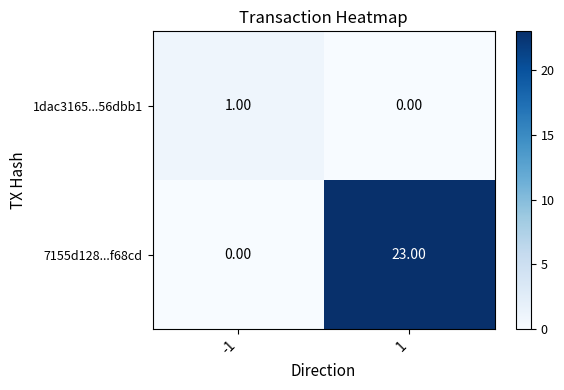

At which category is the sum across all series the highest?

1